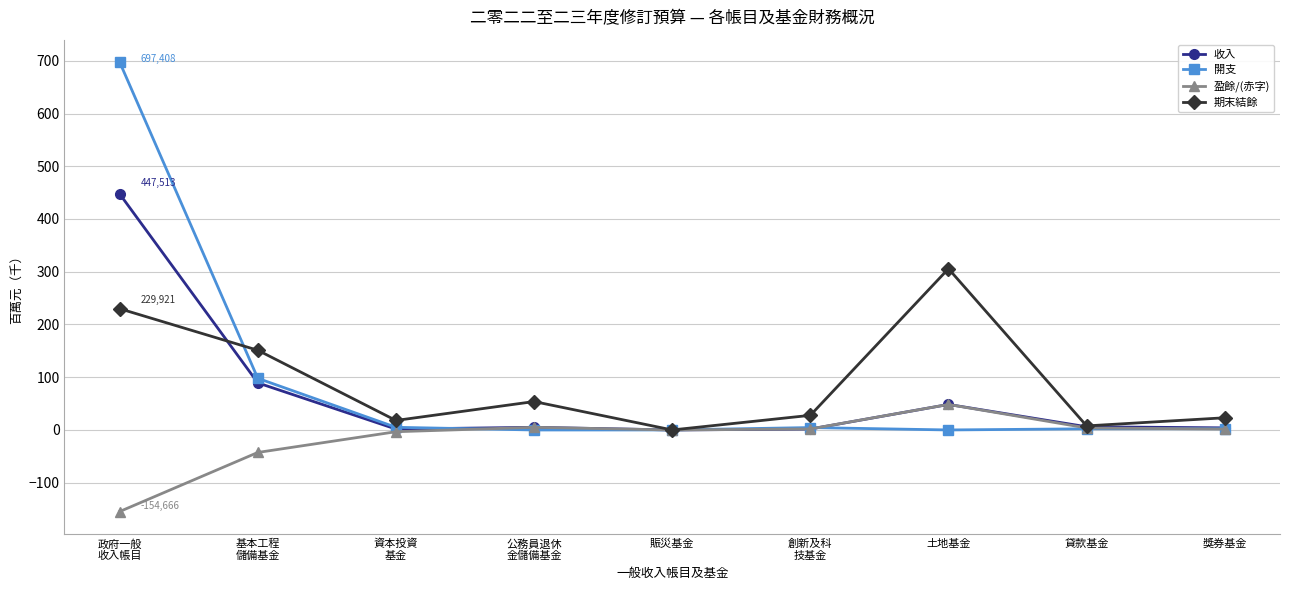

True or false: 期末結餘 has more than 1 points higher than both neighbors.

True